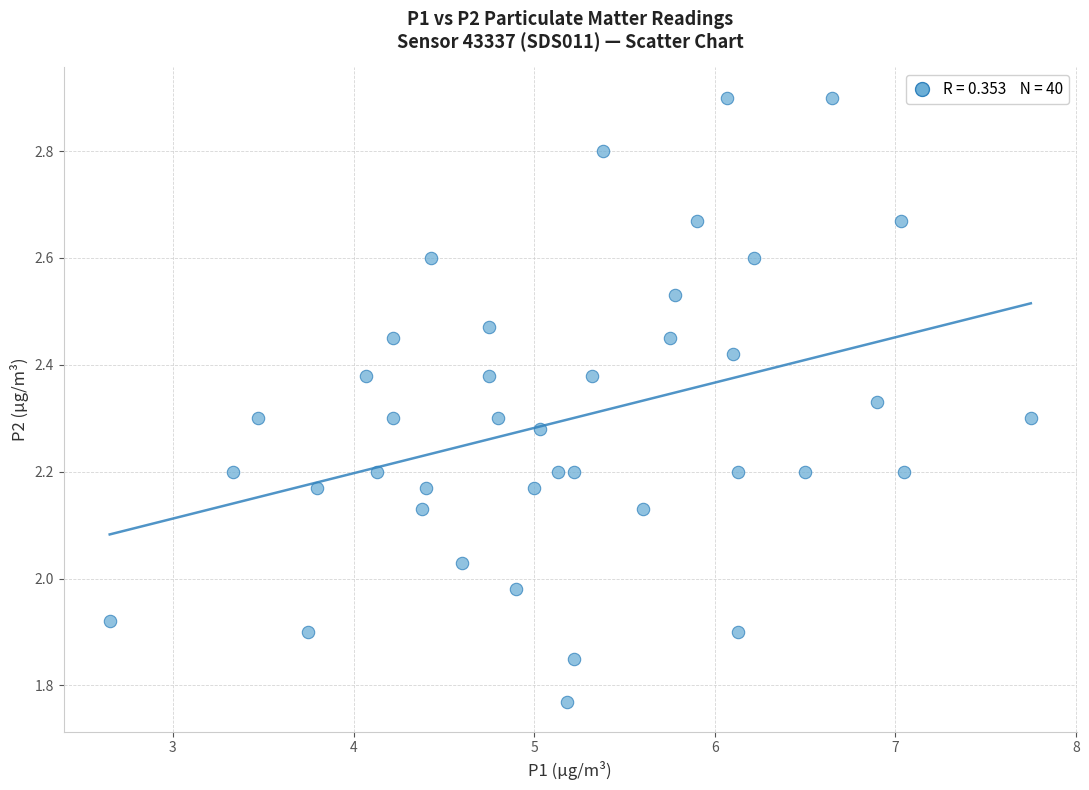

What is the range of Y values (max minus min)?

1.1